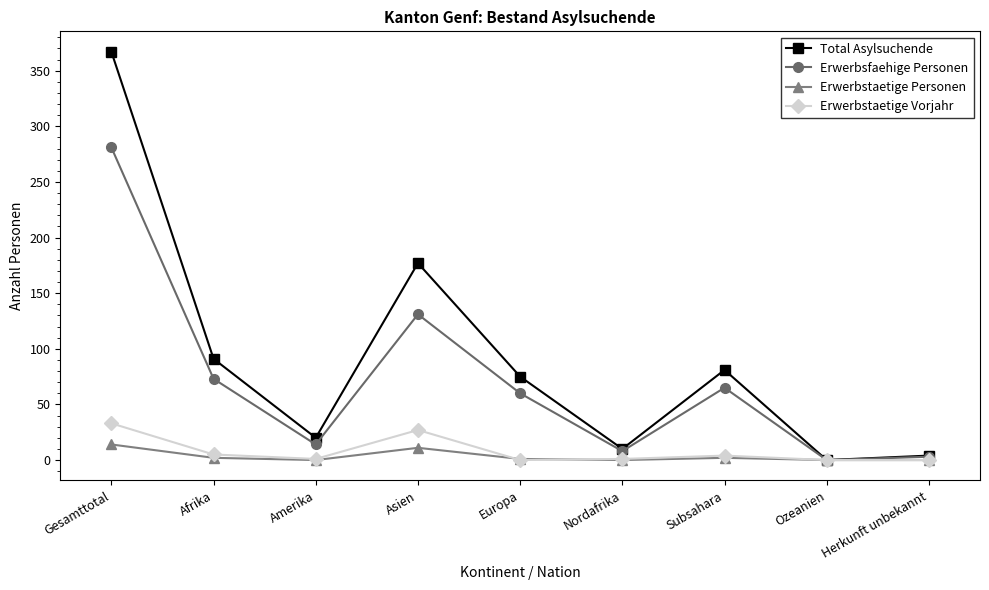

What is the label of the 6th point from the right?

Asien